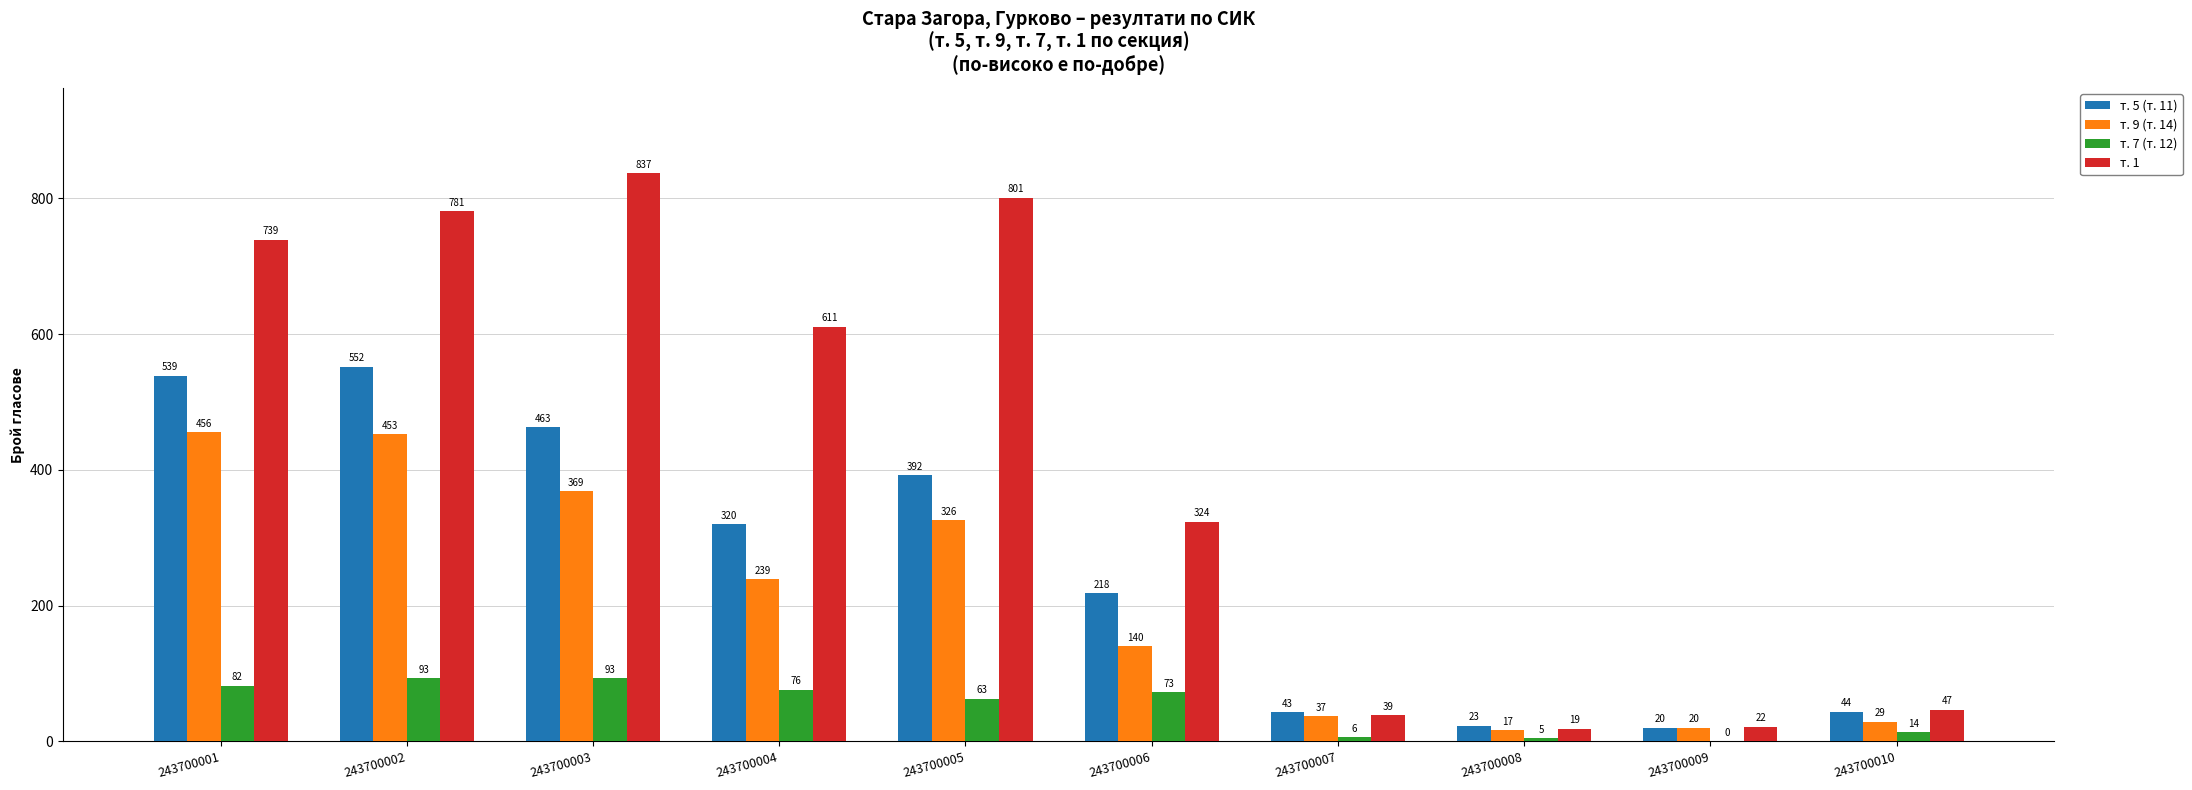

The т. 5 (т. 11) series shows 20 at 243700009. True or false?

True